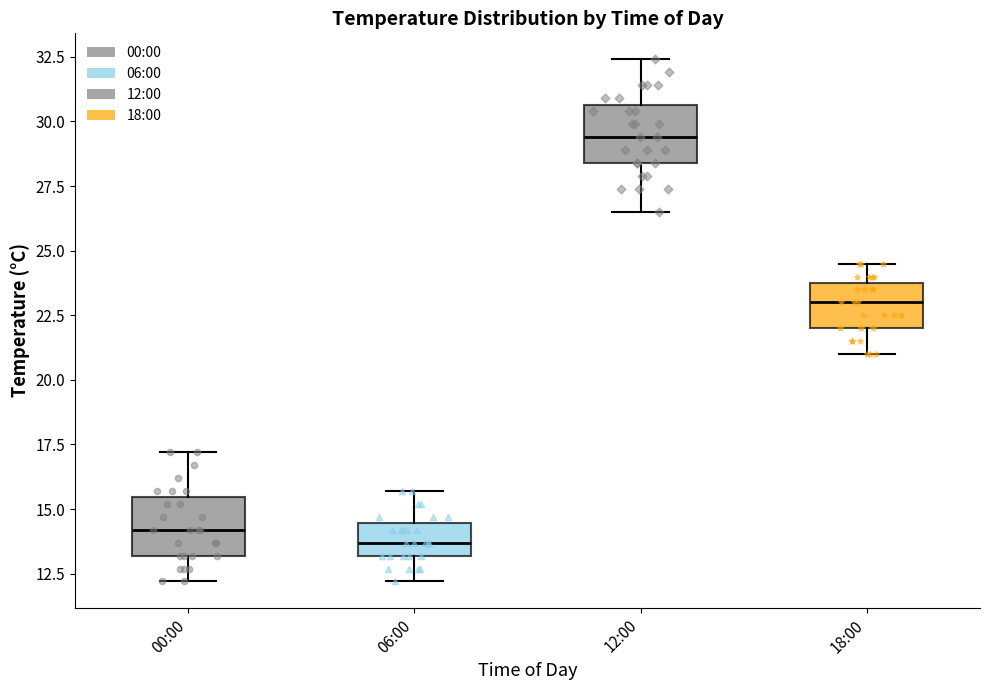

Where does the median line of the box for 18:00 sit on the y-axis? The values are not printed on the chart, so give them approximately, as read against the axis.

23.0